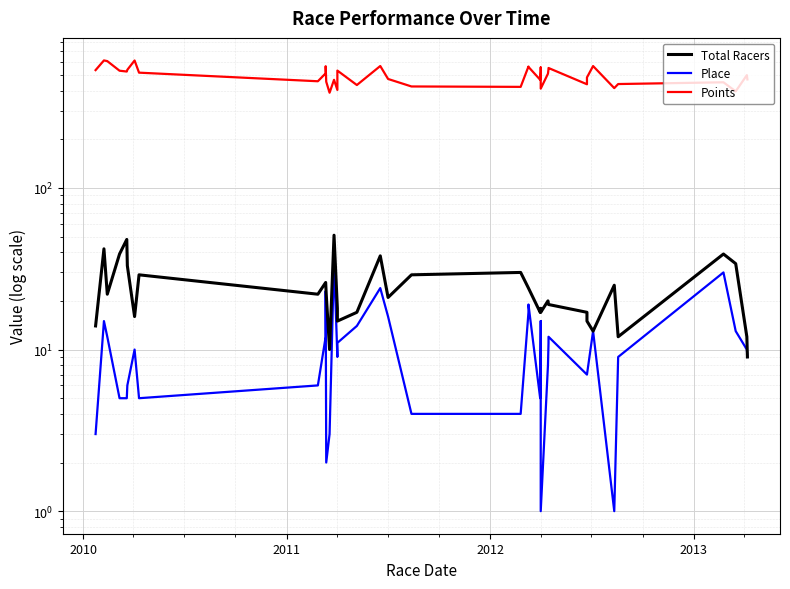

What is the maximum value shown in the chart?

615.0